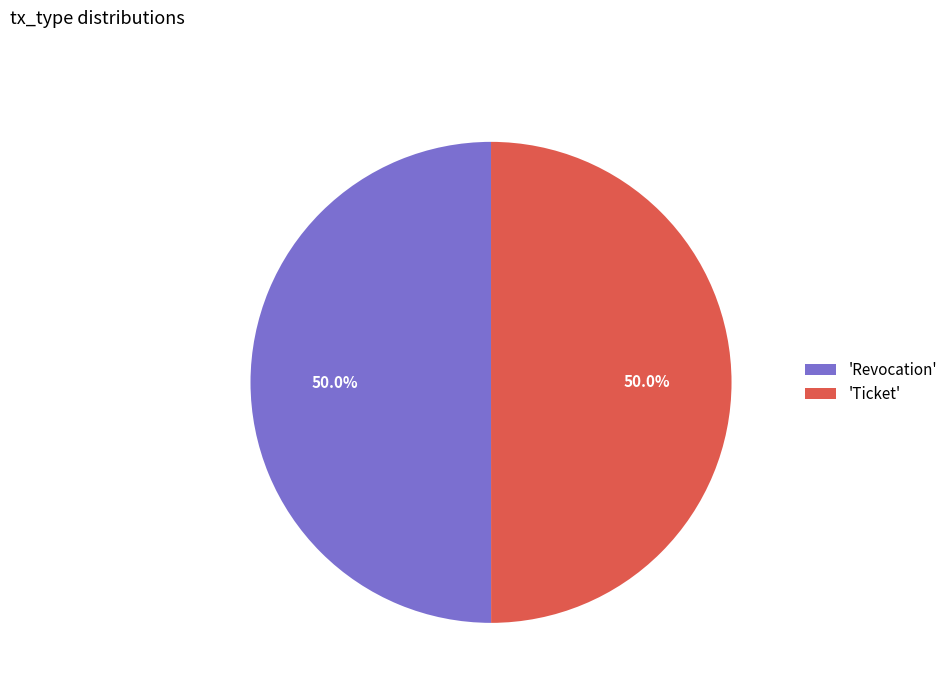

Is the sum of 'Revocation' and 'Ticket' greater than half?

Yes